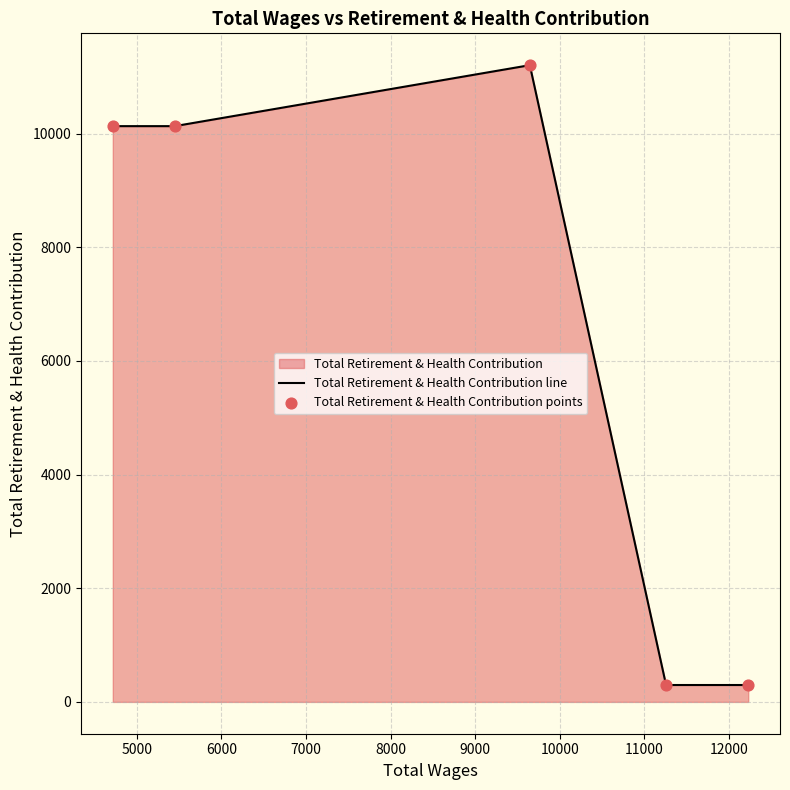

What is the average value?

6413